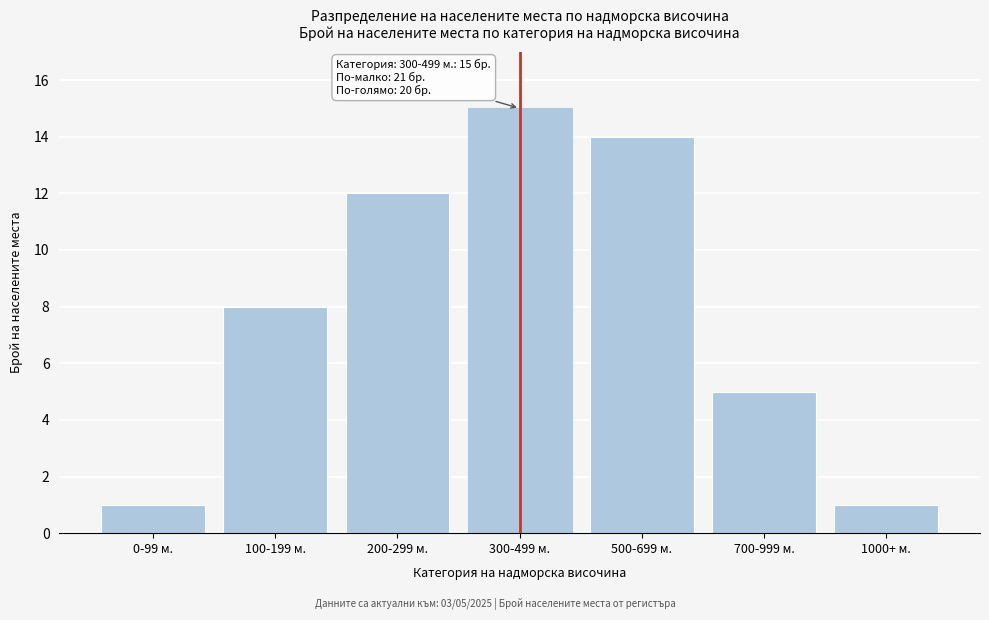

Reading left to right, extract all data points from this chart.

1	8	12	15	14	5	1